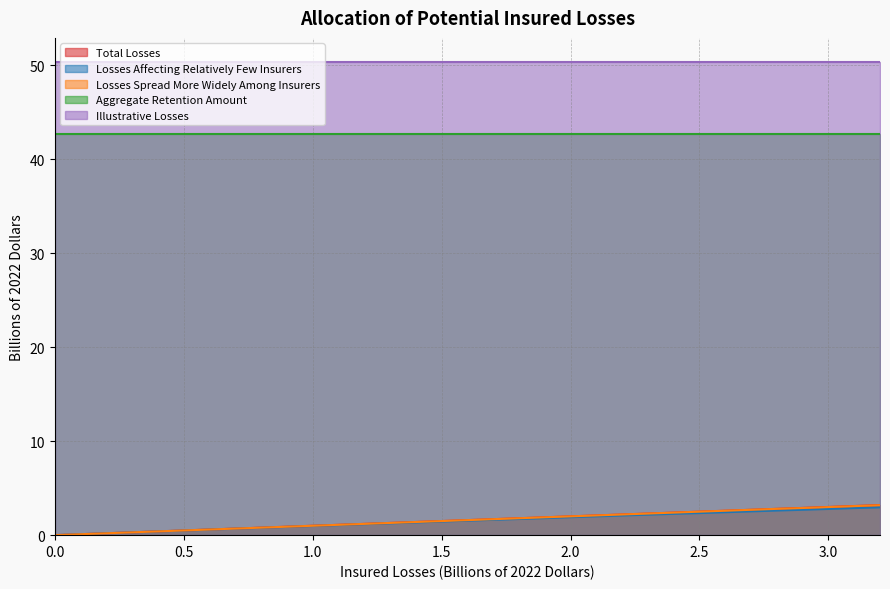

True or false: Losses Spread More Widely Among Insurers and Illustrative Losses intersect in this chart.

False